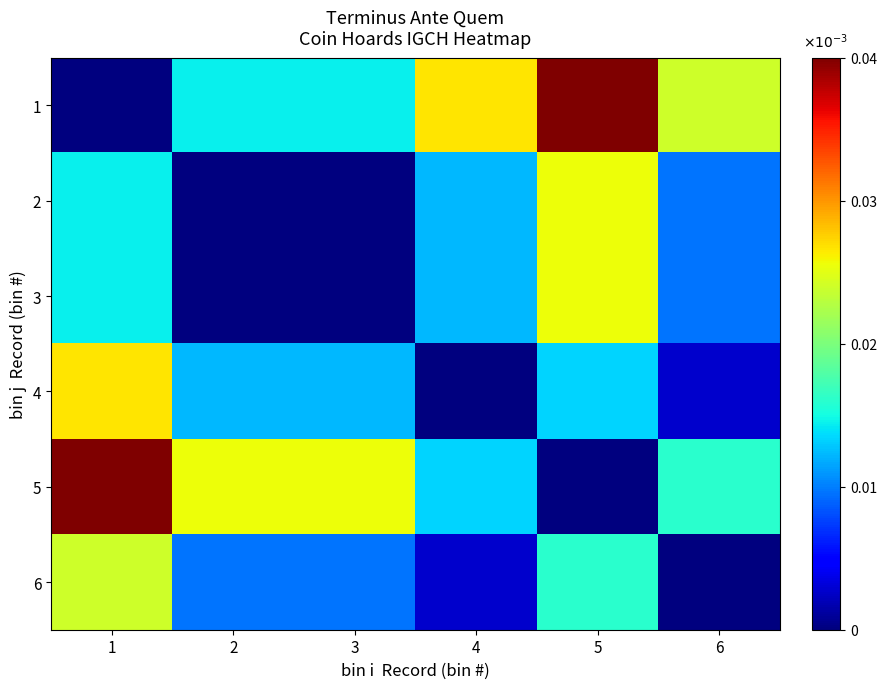

Reading left to right, what are all the values shown in this chart?

1: 1=0.0	2=0.0	3=0.0	4=0.0	5=0.0	6=0.0
2: 1=0.0	2=0.0	3=0.0	4=0.0	5=0.0	6=0.0
3: 1=0.0	2=0.0	3=0.0	4=0.0	5=0.0	6=0.0
4: 1=0.0	2=0.0	3=0.0	4=0.0	5=0.0	6=0.0
5: 1=0.0	2=0.0	3=0.0	4=0.0	5=0.0	6=0.0
6: 1=0.0	2=0.0	3=0.0	4=0.0	5=0.0	6=0.0